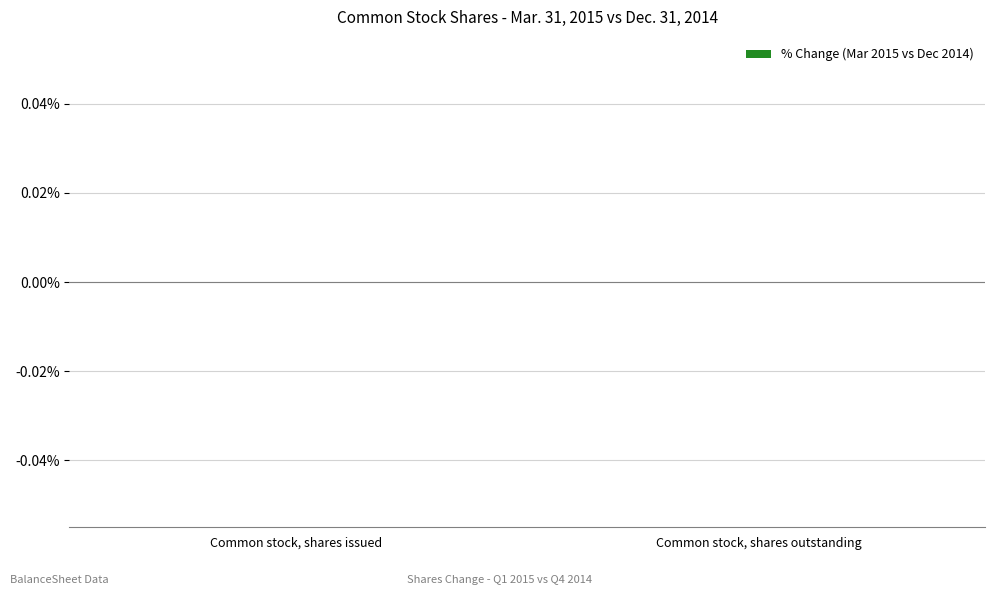

List the labels in order of Mar. 31, 2015 value, largest first.

Common stock, shares outstanding, Common stock, shares issued